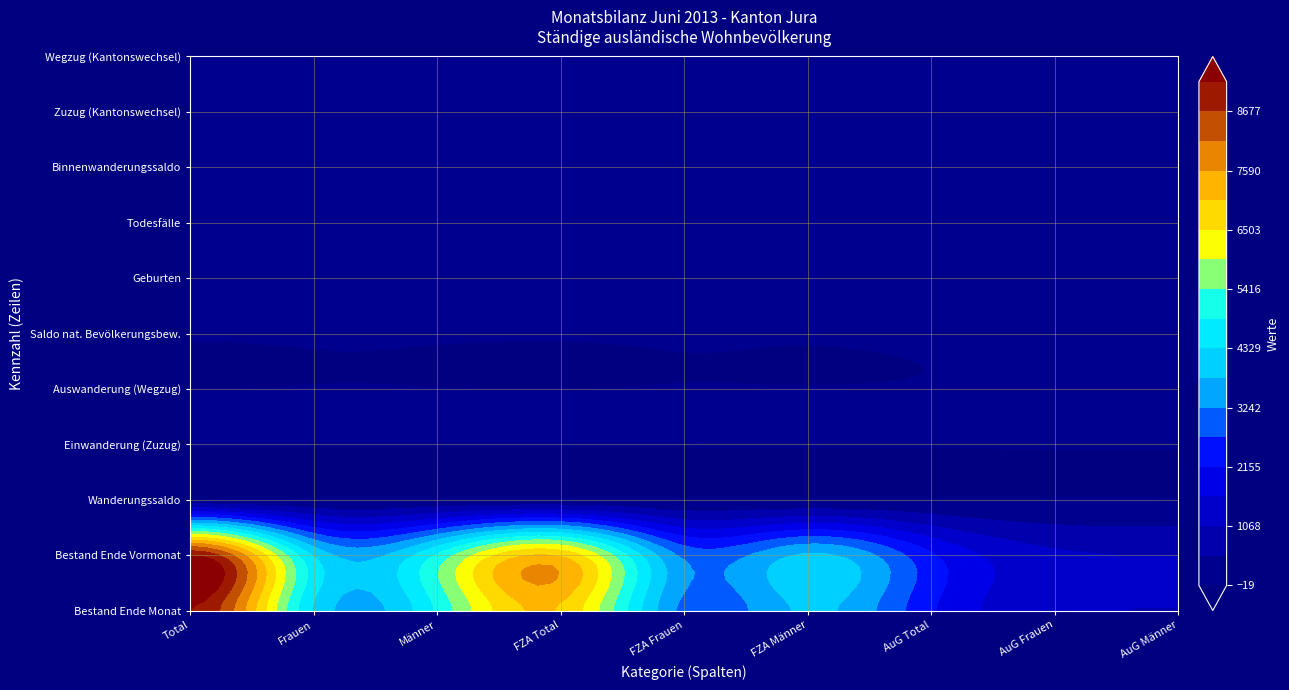

Which series changed the most between 2 and 3?

Bestand Ende Monat